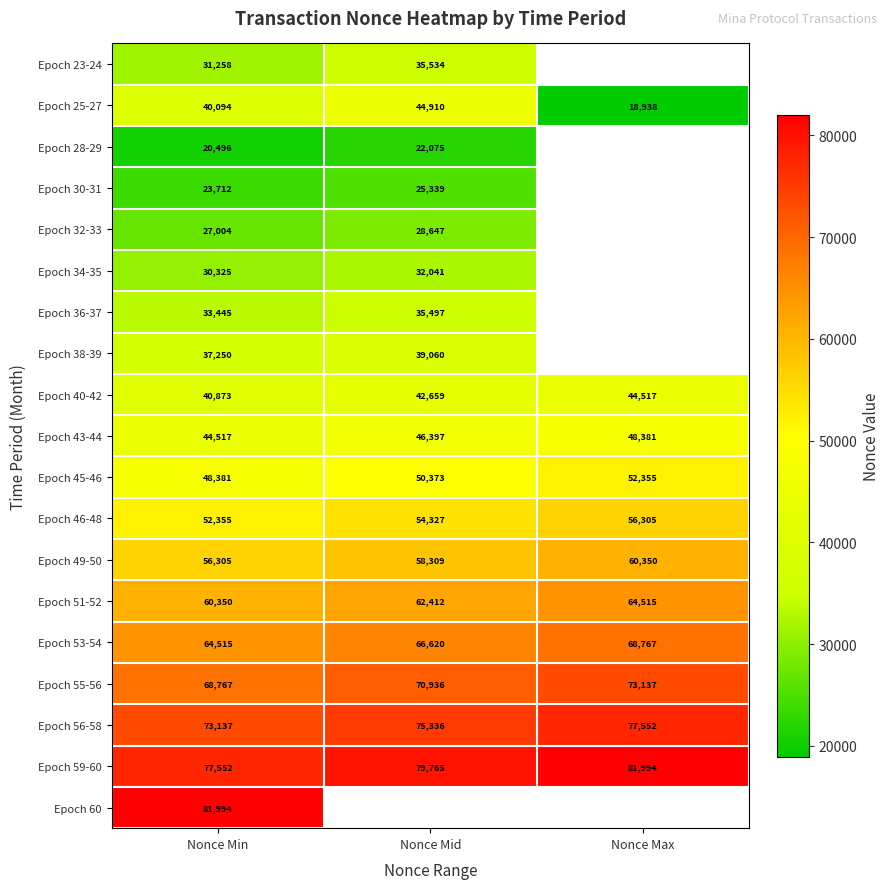

What is the total value across all series at Nonce Min?

912330